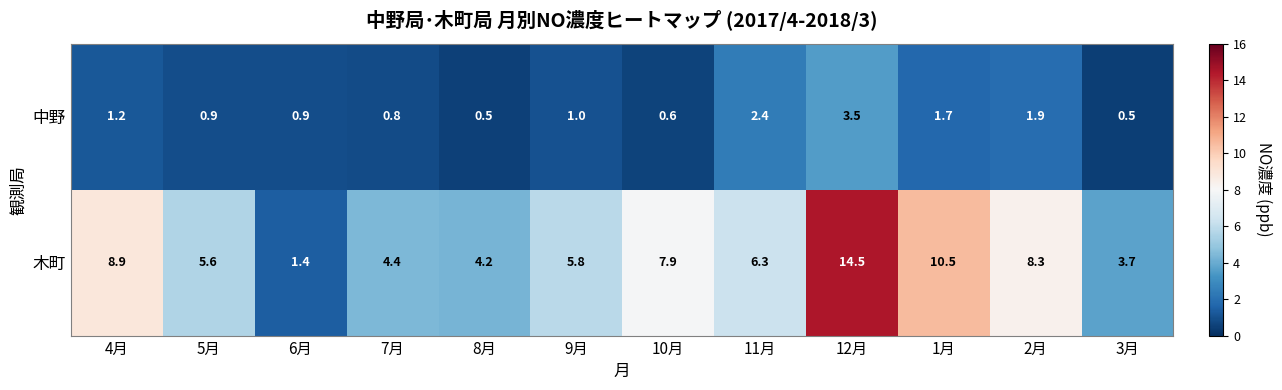

What is the spread (max minus min) of values at 4月?

7.7